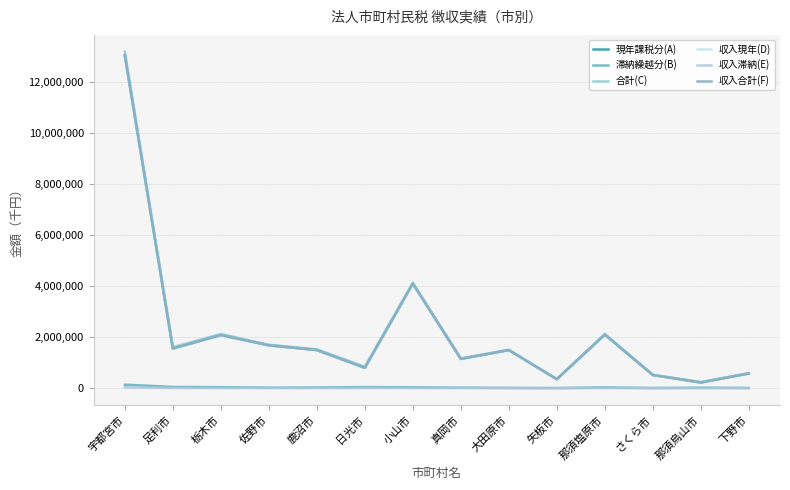

What is the value of the 収入現年(D) point at the 3rd from the left?

2075864